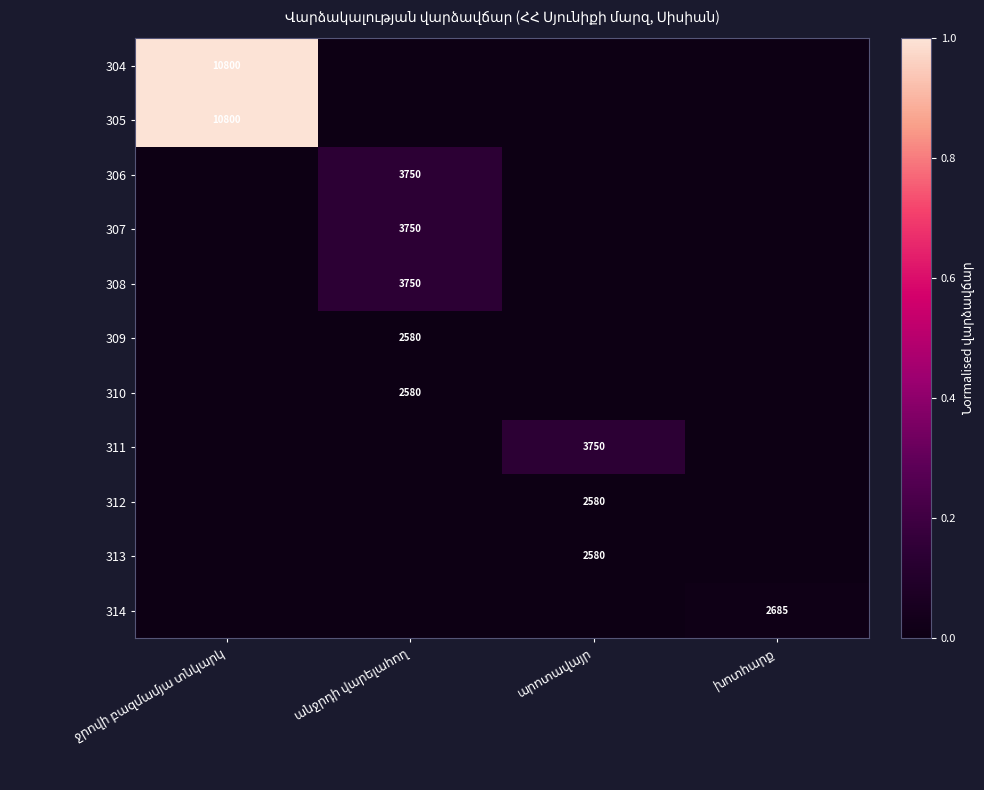

Rank the series at ջրովի բազմամյա տնկարկ from highest to lowest value.

304, 305, 306, 307, 308, 309, 310, 311, 312, 313, 314